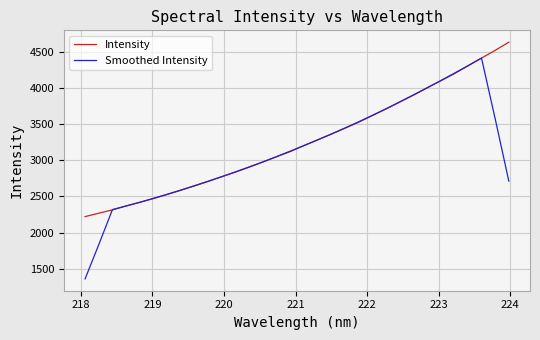

What is the difference between the maximum and minimum values in the Intensity series?

2410.2